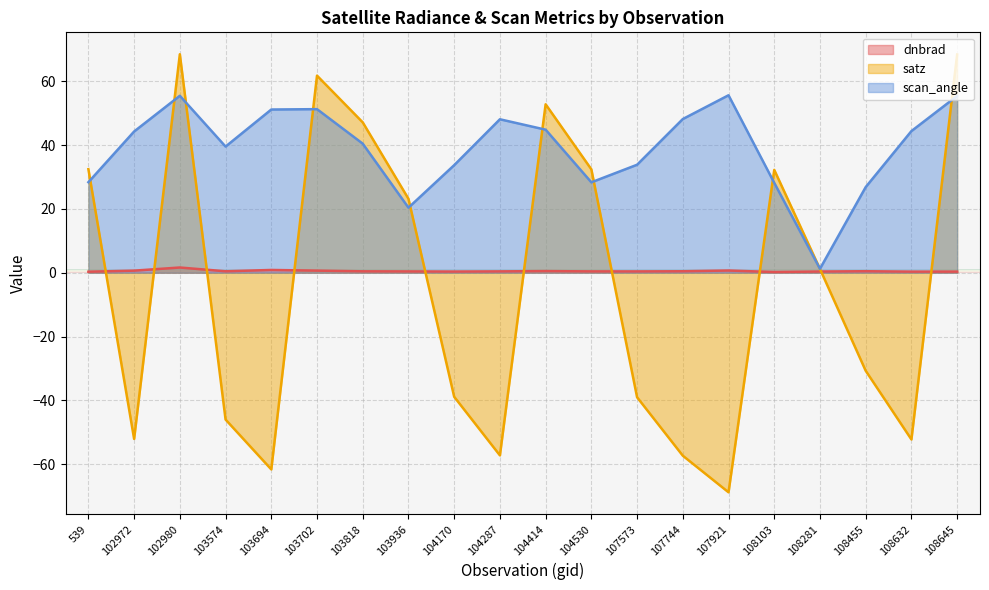

How many values in the satz series are below 1?

10